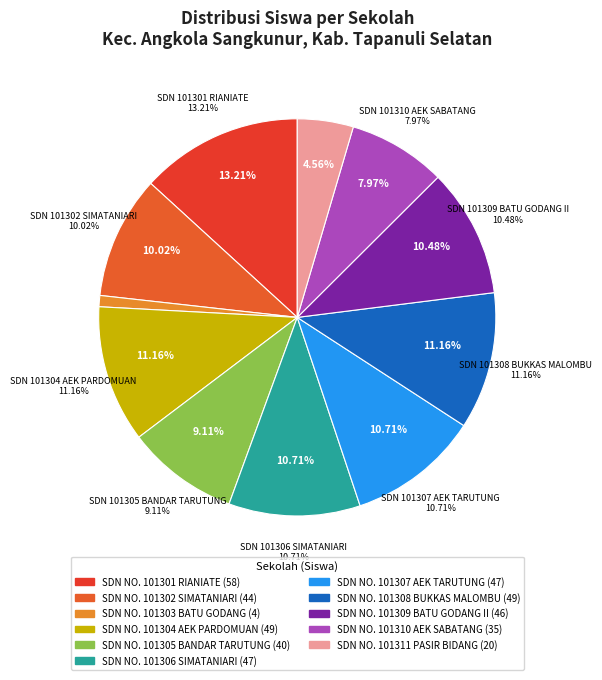

To the nearest percent, what portion does SDN NO. 101311 PASIR BIDANG represent?

5%